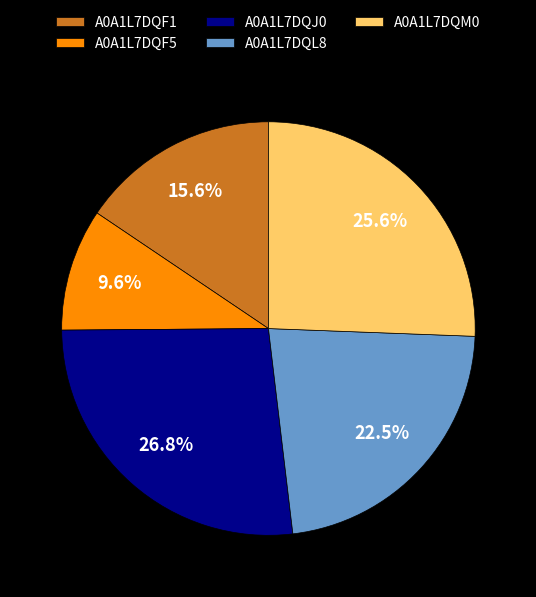

Rank the categories by value from lowest to highest.

A0A1L7DQF5, A0A1L7DQF1, A0A1L7DQL8, A0A1L7DQM0, A0A1L7DQJ0